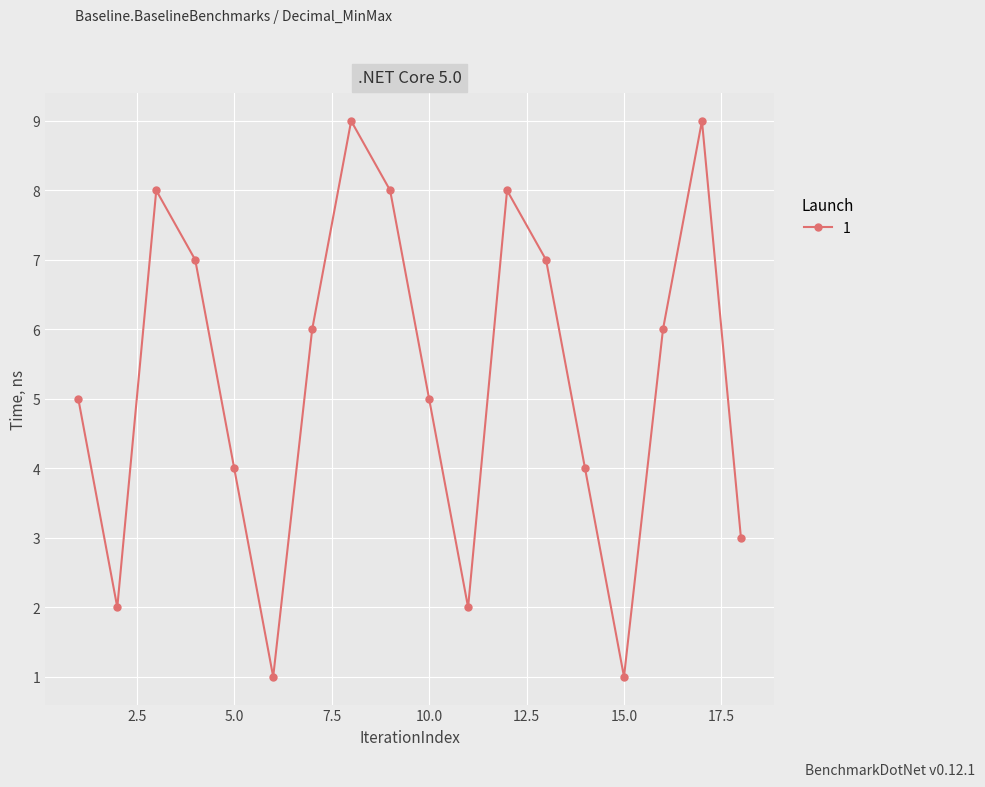

How many points are higher than both their immediate neighbors (excluding endpoints)?

4